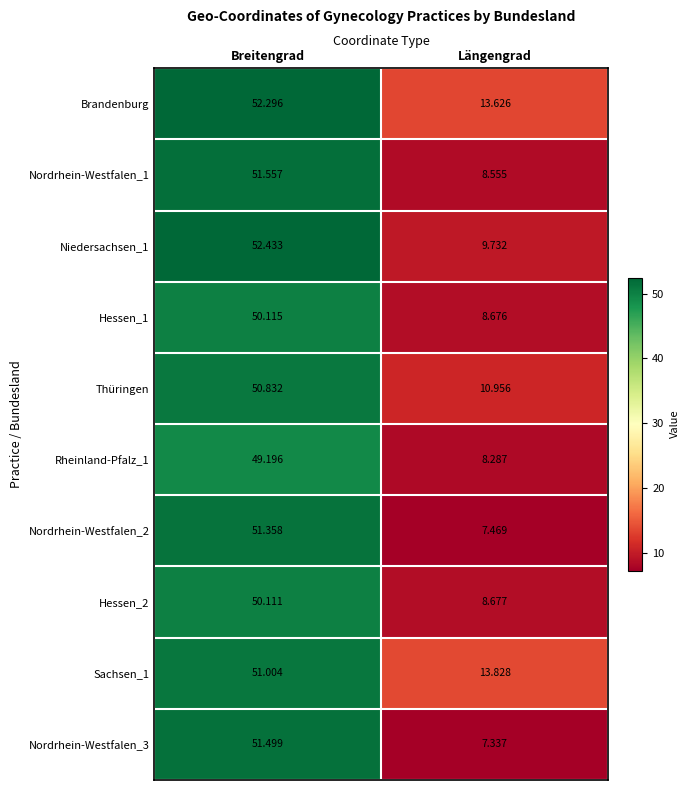

Where is Brandenburg nearest to the value 32?

Längengrad